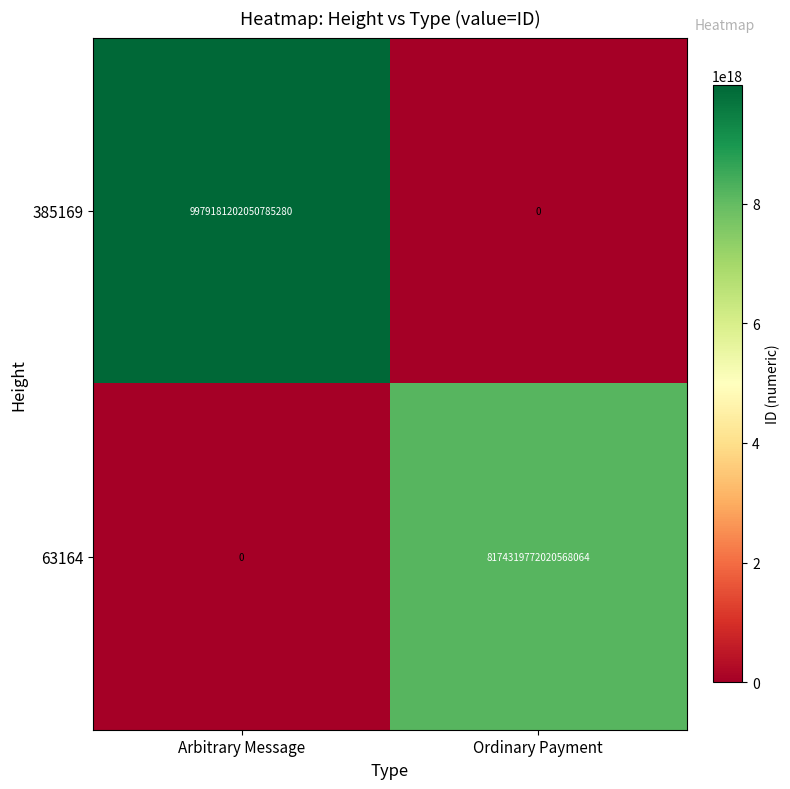

The value of 63164 at Arbitrary Message is 0. True or false?

True